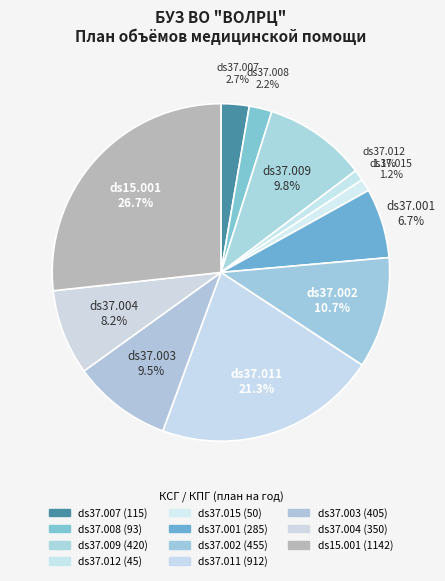

Is it true that ds37.004 is 1% of the pie?

False